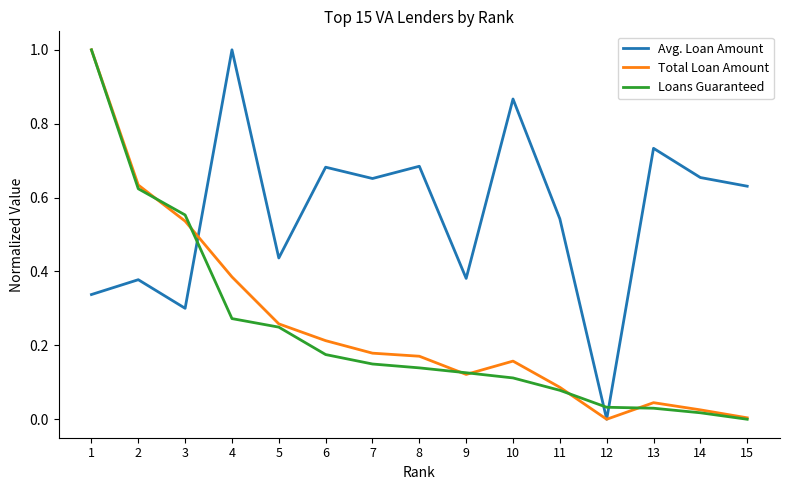

At which category is the sum across all series the highest?

1